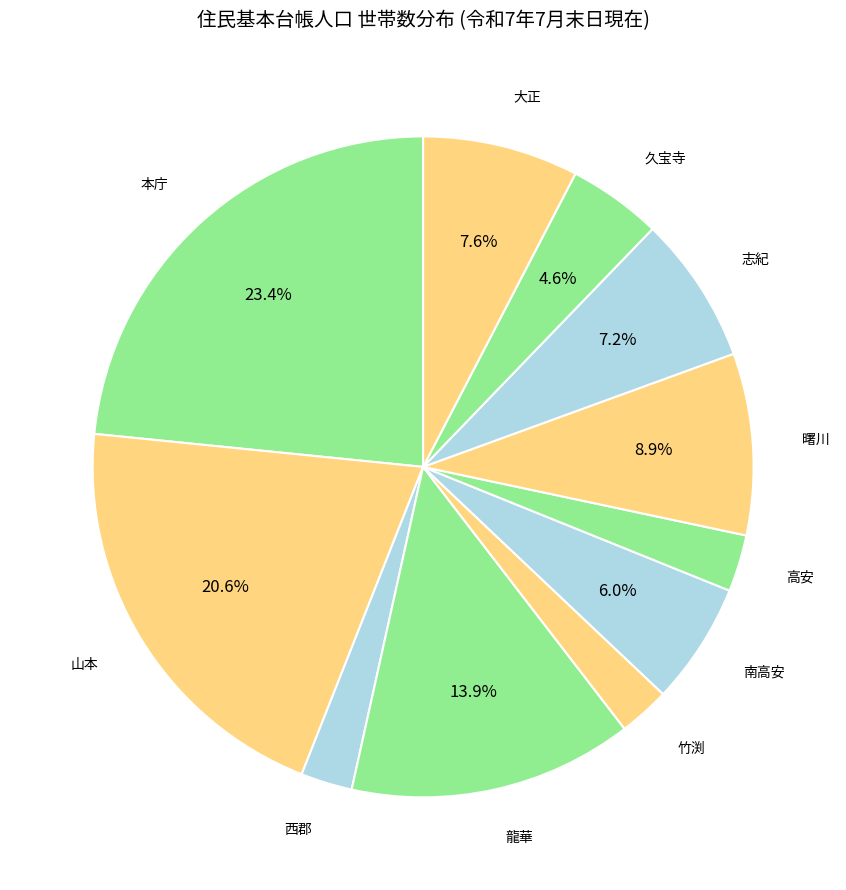

Count the number of slices in the pie.

11